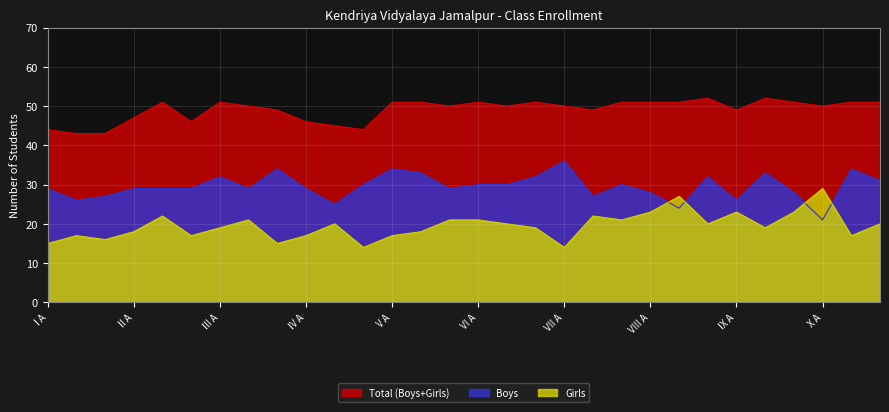

The Boys series shows 29 at V C. True or false?

True